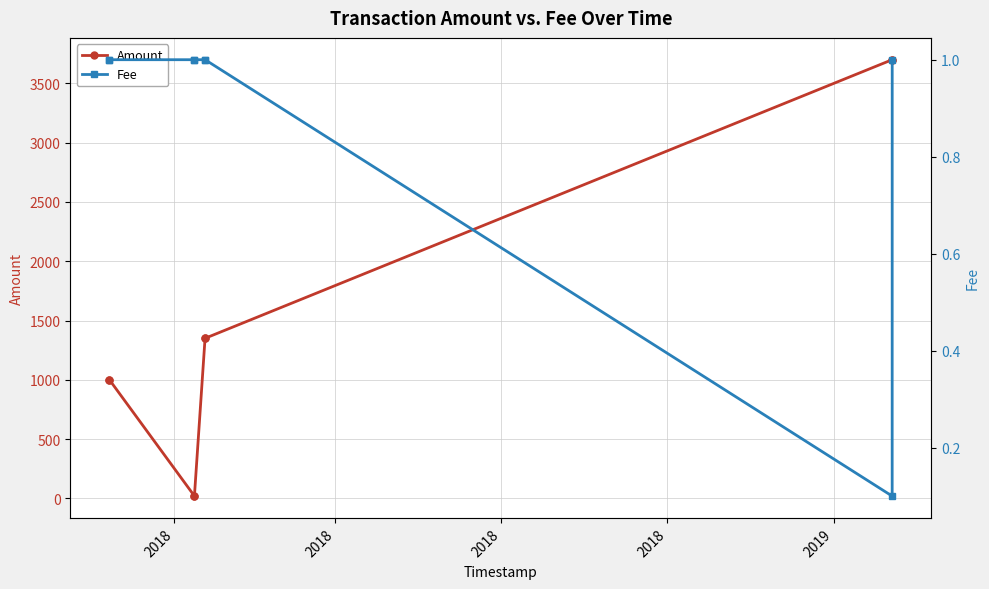

Is this an area chart (filled region under the line)?

No